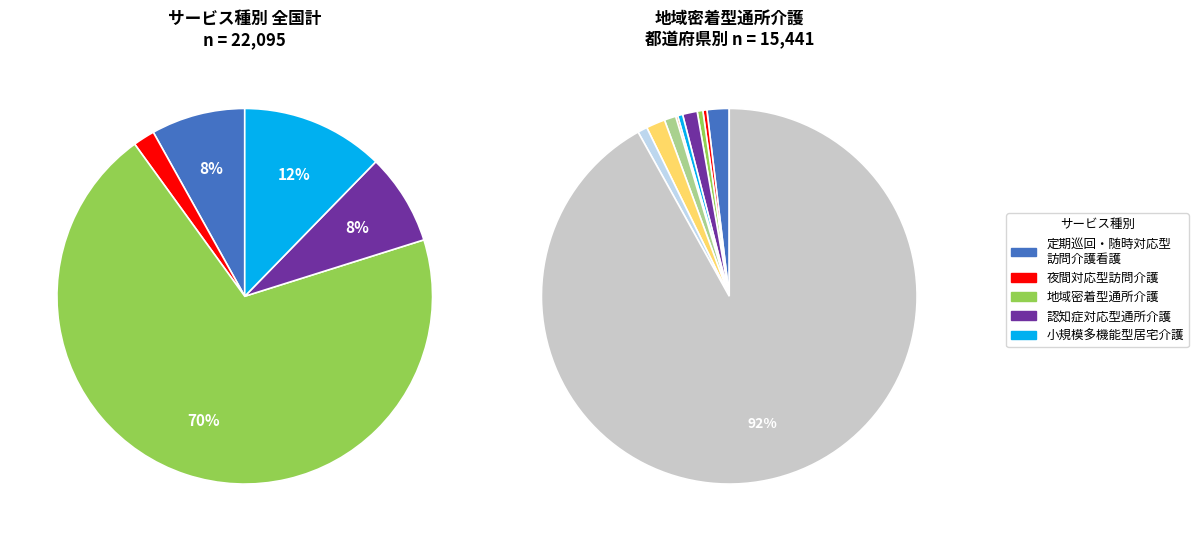

Rank the series by their maximum value, from highest to lowest.

地域密着型通所介護, 小規模多機能型居宅介護, 定期巡回・随時対応型訪問介護看護, 認知症対応型通所介護, 夜間対応型訪問介護